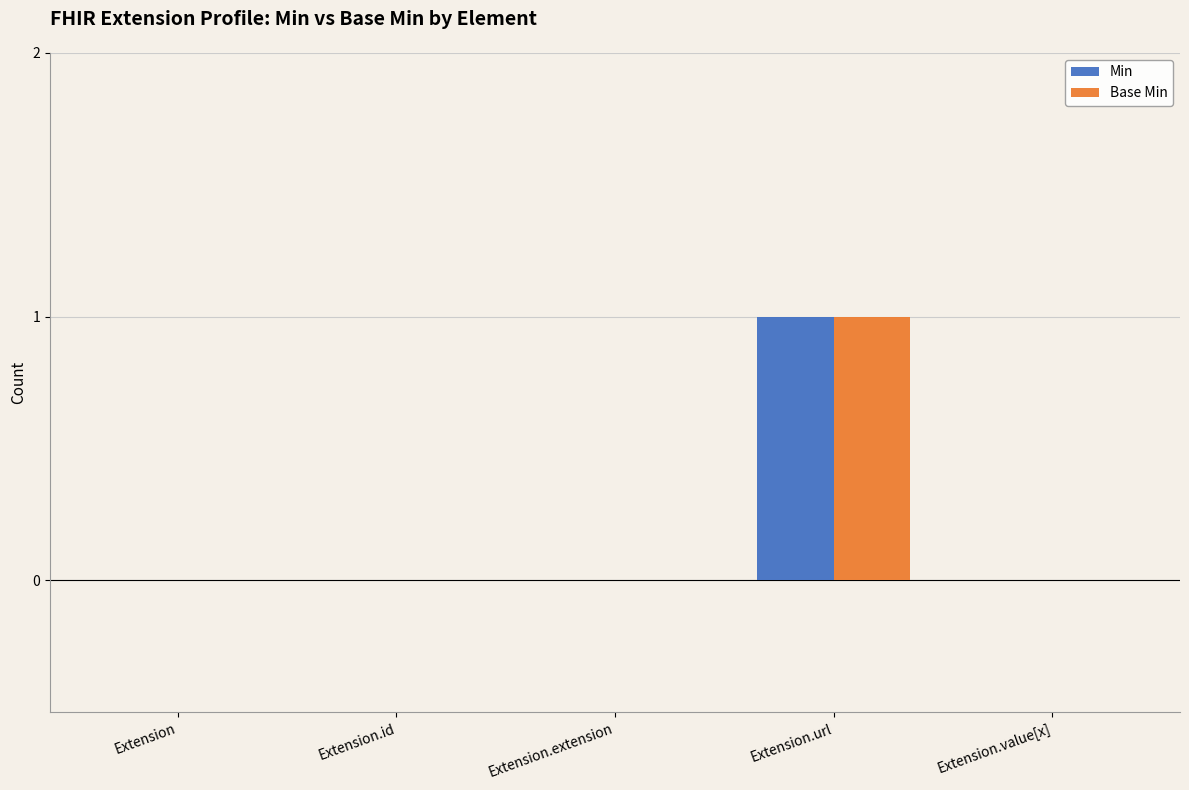

True or false: Min has a value of 0 at Extension.

True